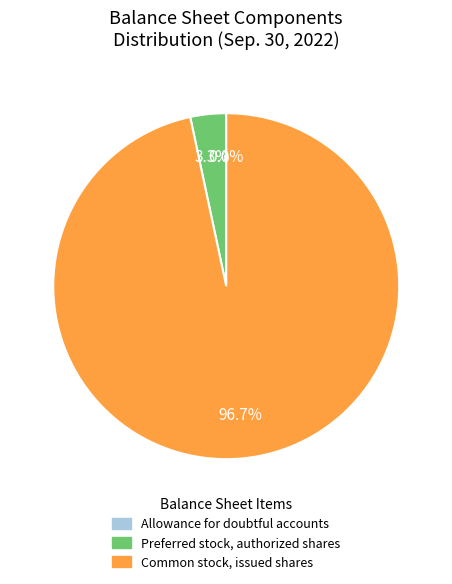

Between Preferred stock, authorized shares and Common stock, issued shares, which is larger?

Common stock, issued shares